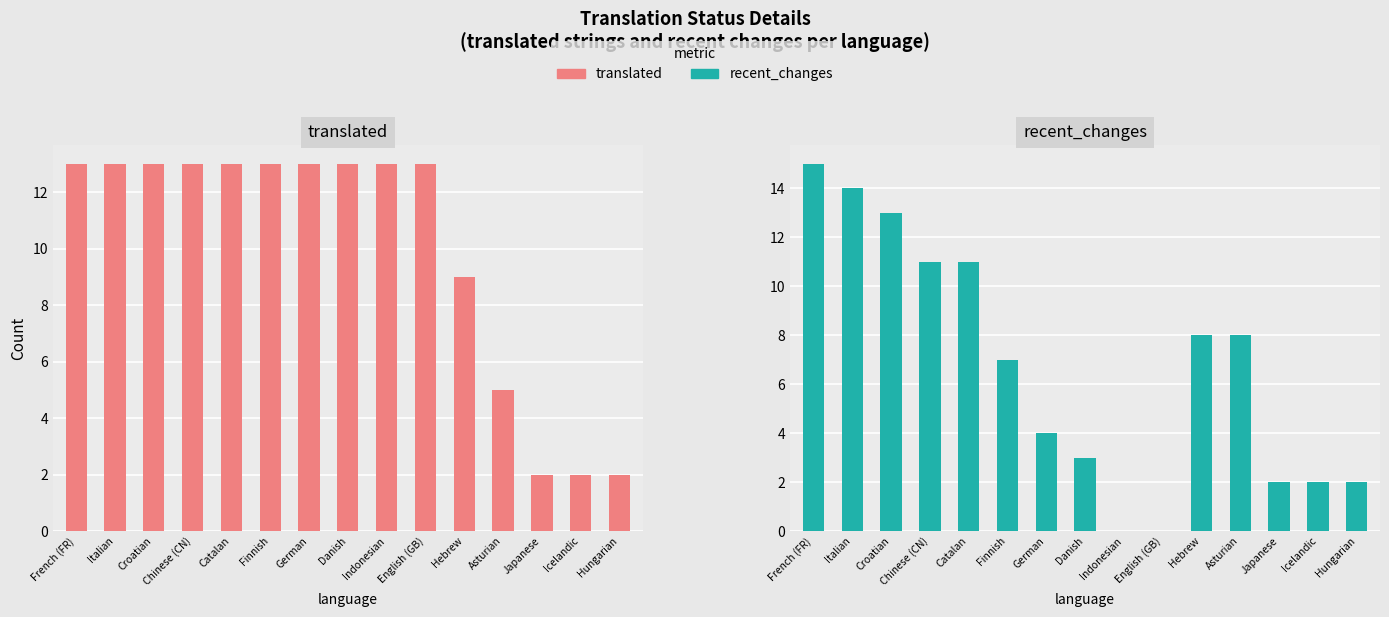

Between Hungarian and Chinese (CN), which is larger?

Chinese (CN)